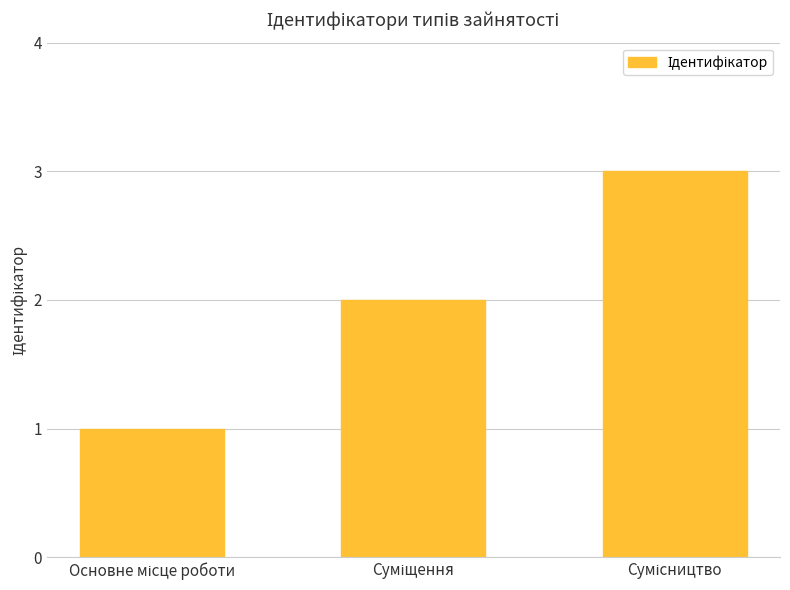

What is the sum of all values?

6